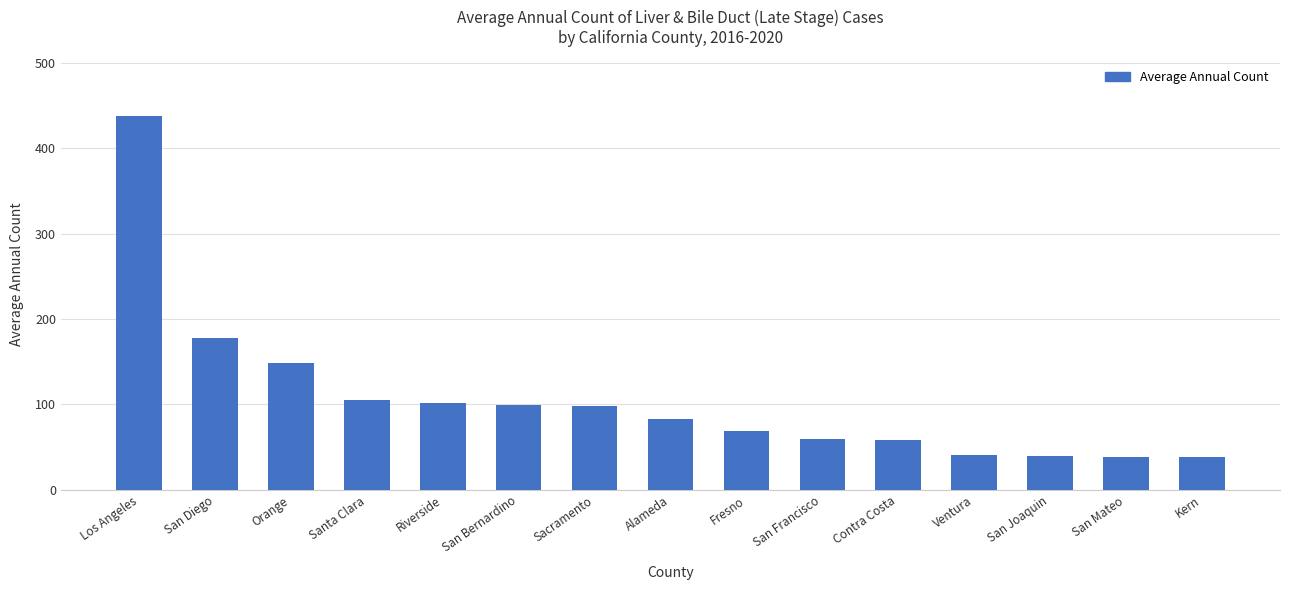

What is the difference between the maximum and minimum values?

400